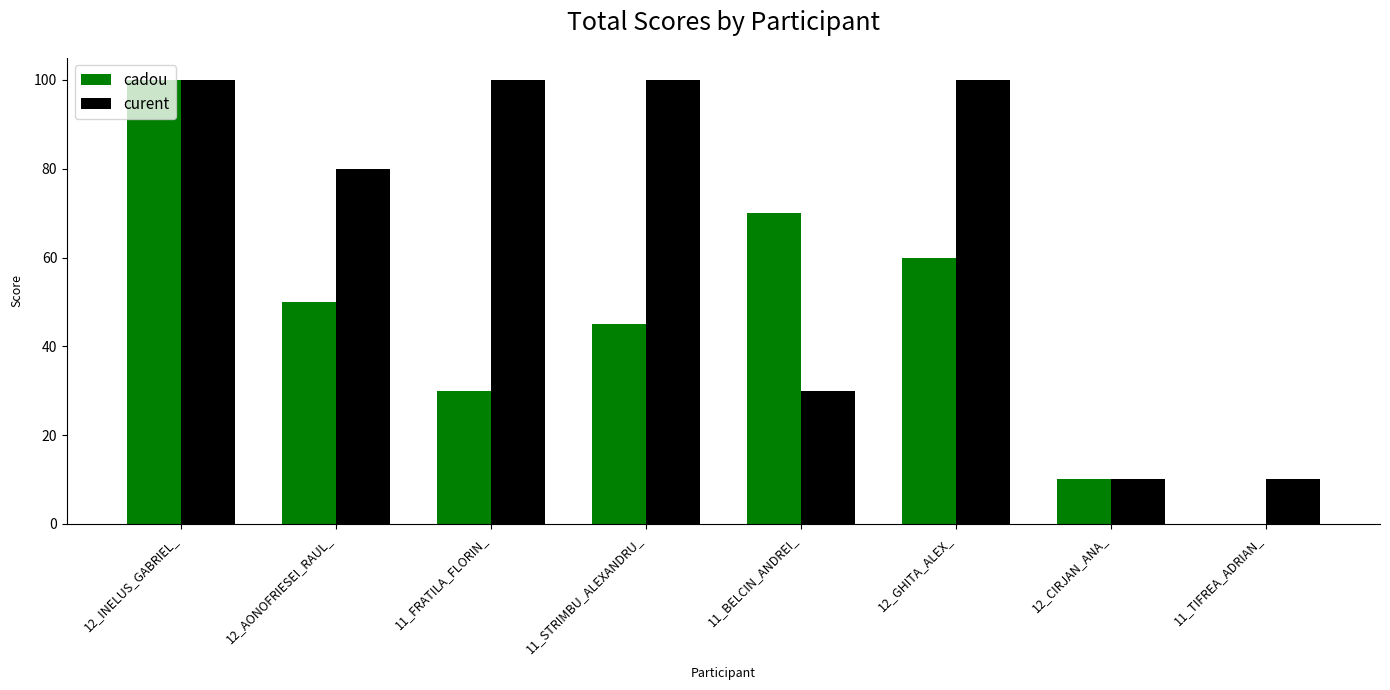

What is the greatest value displayed?

100